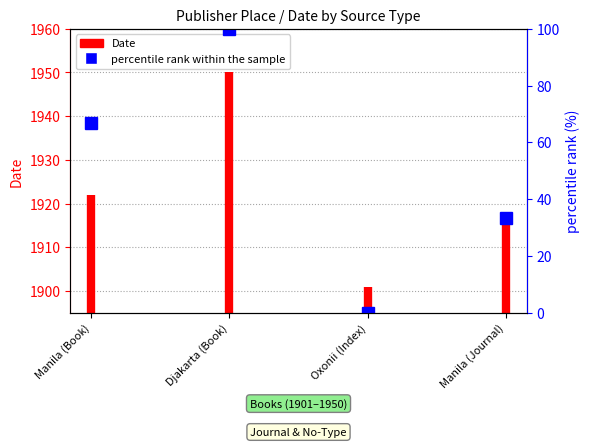

What is the label of the 1st point from the left?

Manila (Book)